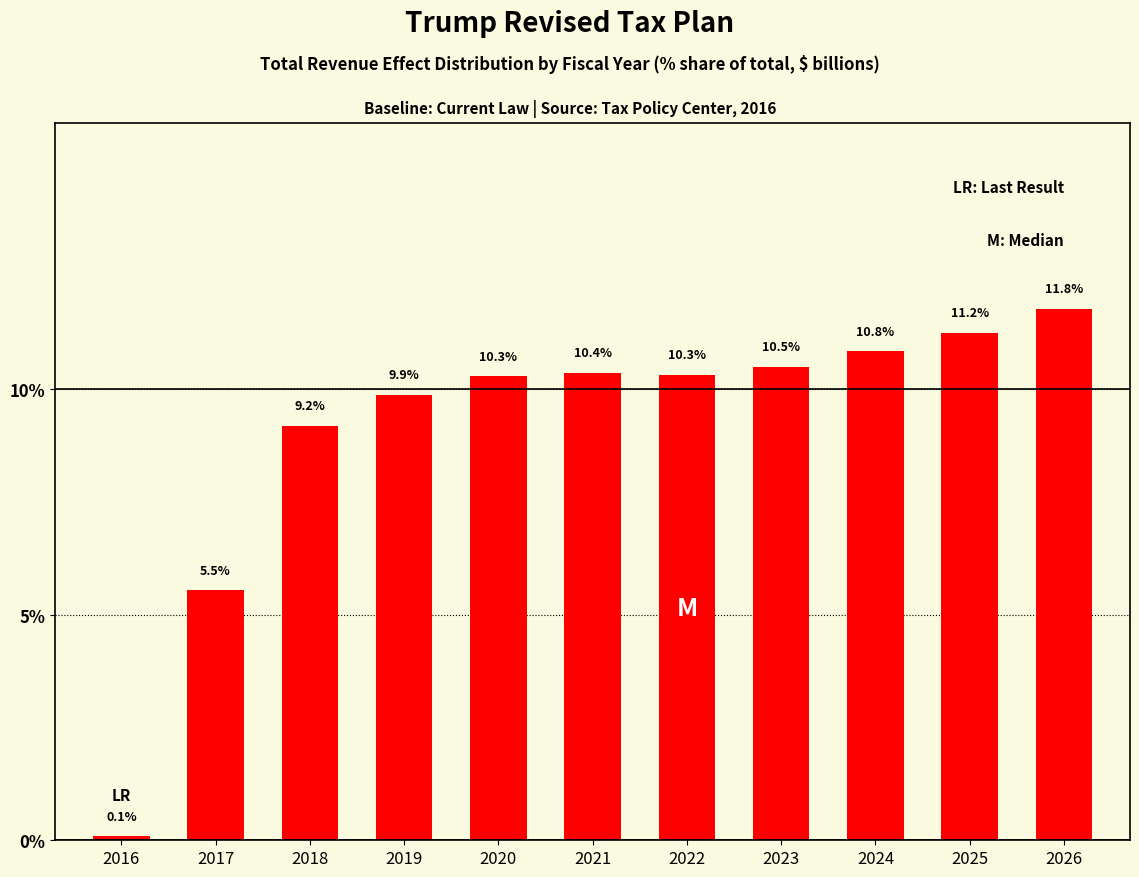

Reading right to left, transcribe all the data shown in this chart.

11.8	11.2	10.8	10.5	10.3	10.4	10.3	9.9	9.2	5.5	0.1